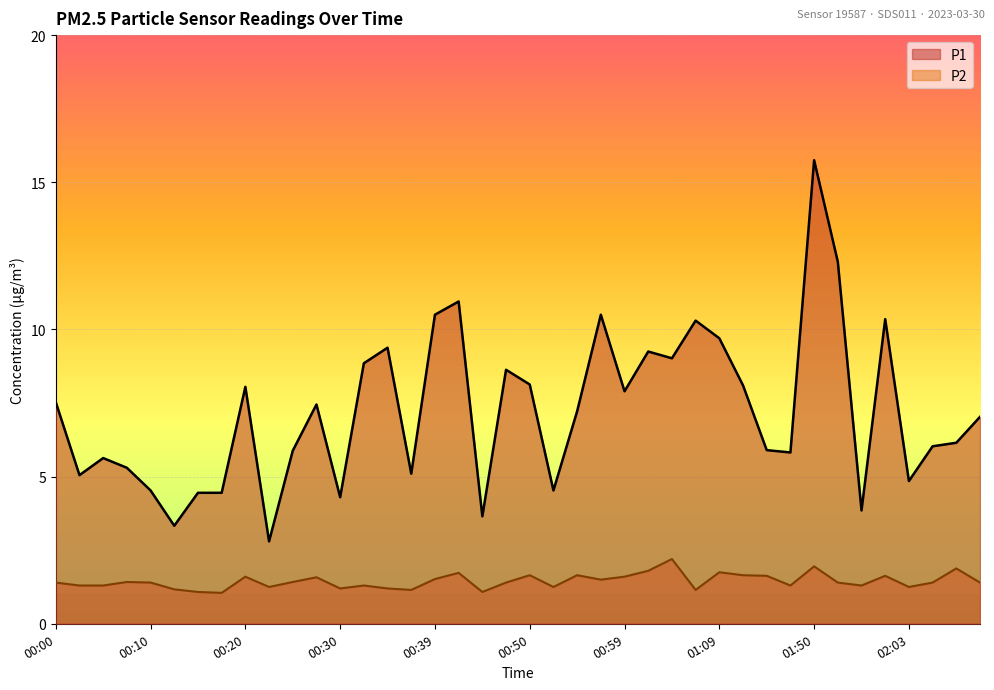

How many interior local valleys does the P1 series have?

12